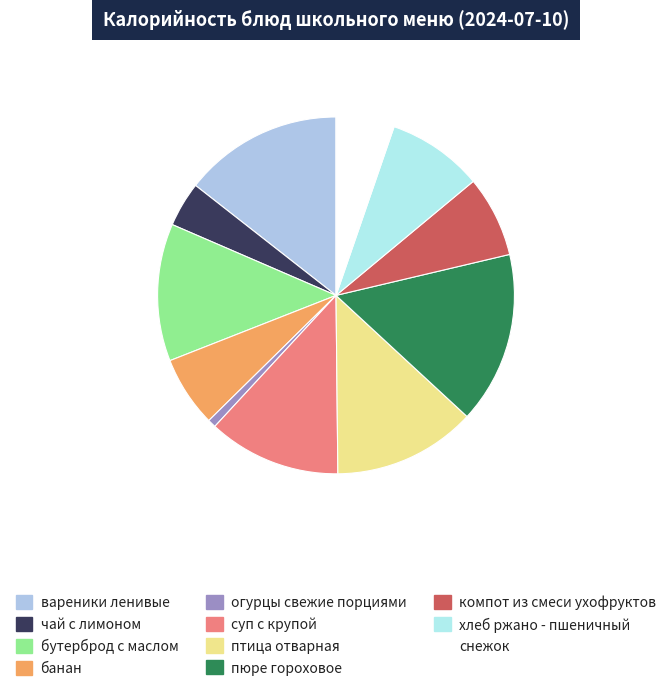

Approximately how many times larger is the value at чай с лимоном compared to пюре гороховое?

0.3